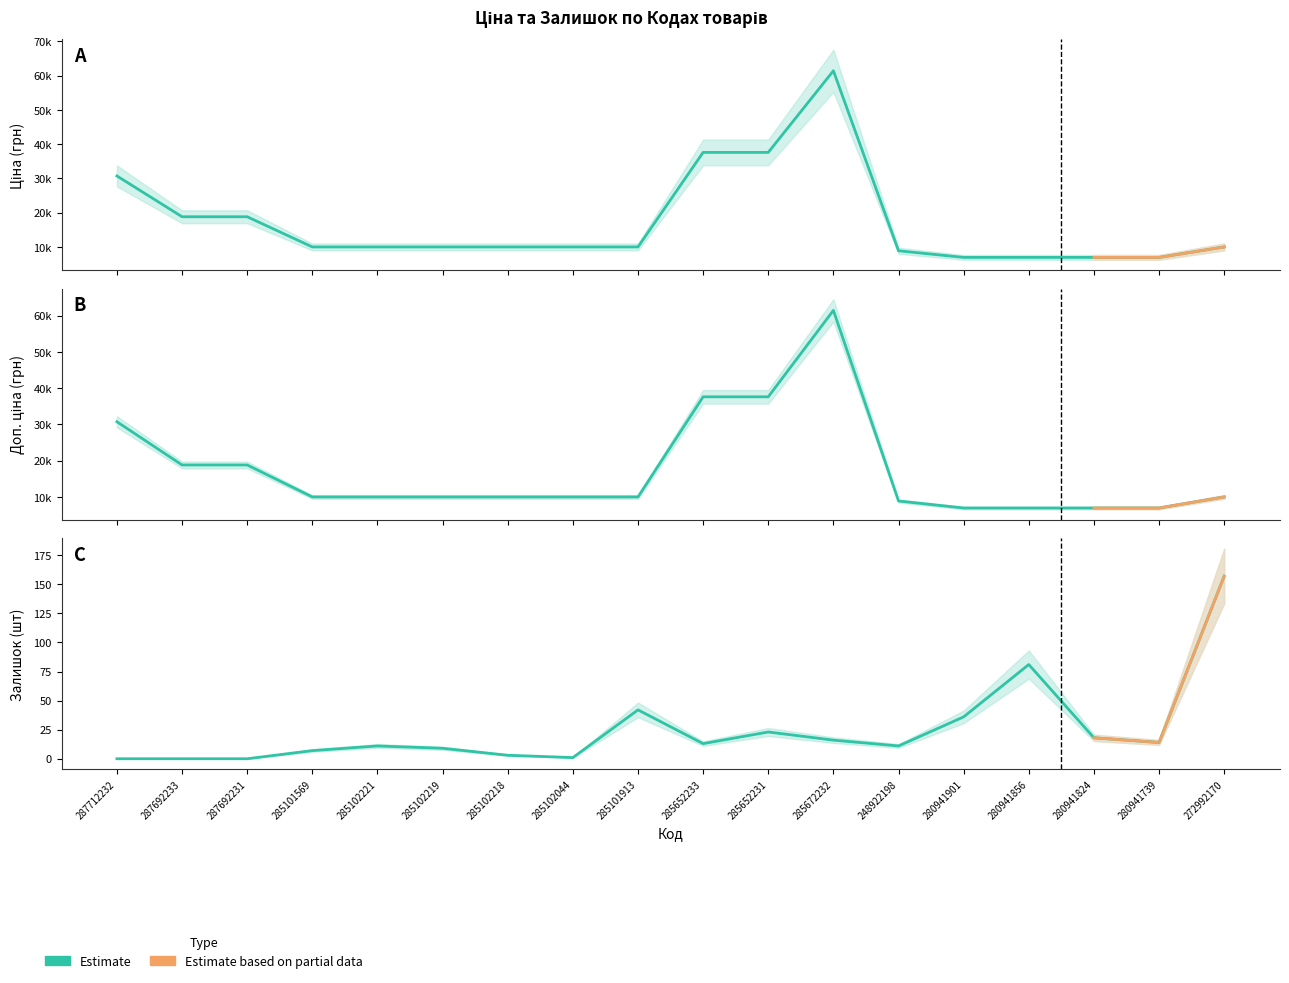

Between 285672232 and 280941739, which series saw the biggest shift?

Estimate (Ціна)